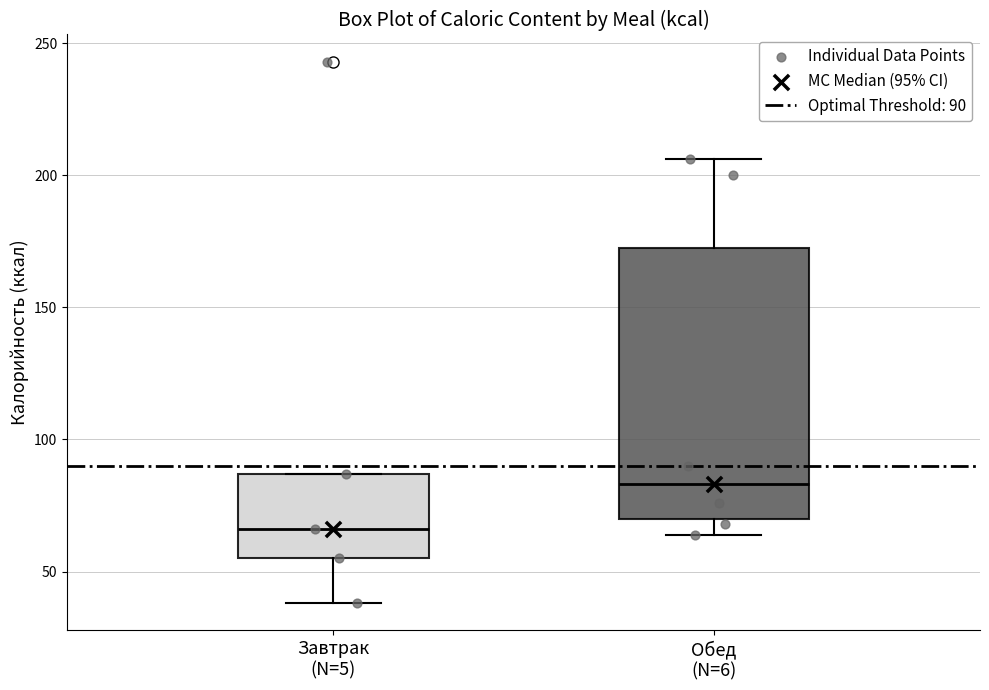

Reading left to right, transcribe this box plot: for each box, give where its median line is, the range the box spans, and where its two whiskers end, as read against the y-axis. The values are not printed on the chart, so give them approximately, as read against the axis.

Завтрак (N=5): median 65, box 55 to 85, whiskers 40 to 85
Обед (N=6): median 85, box 70 to 175, whiskers 65 to 205